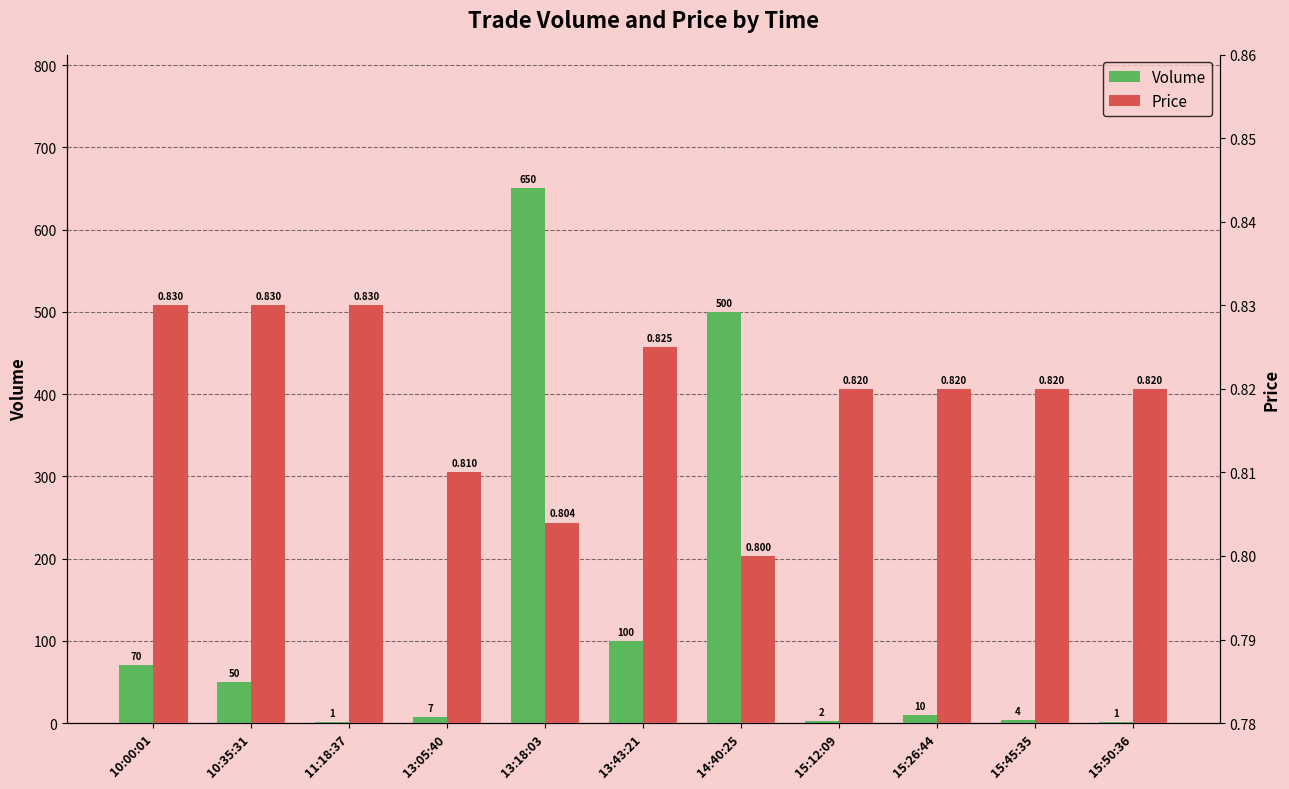

List the series in order of their overall mean, highest first.

Volume, Price